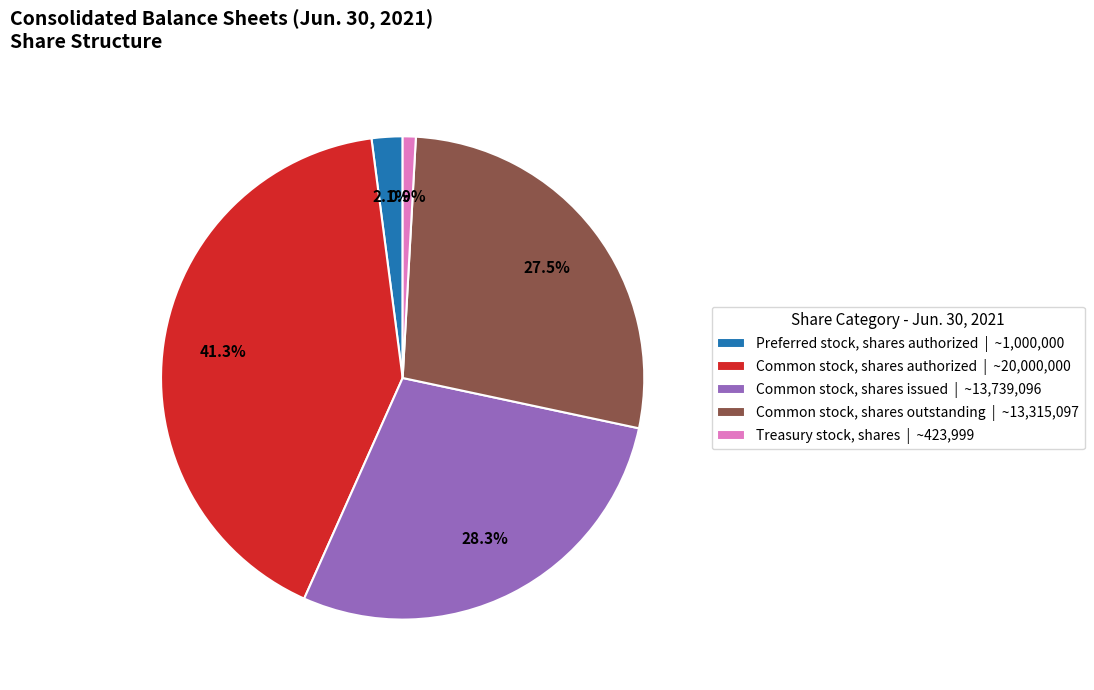

Between Treasury stock, shares | ~423,999 and Common stock, shares outstanding | ~13,315,097, which is larger?

Common stock, shares outstanding | ~13,315,097